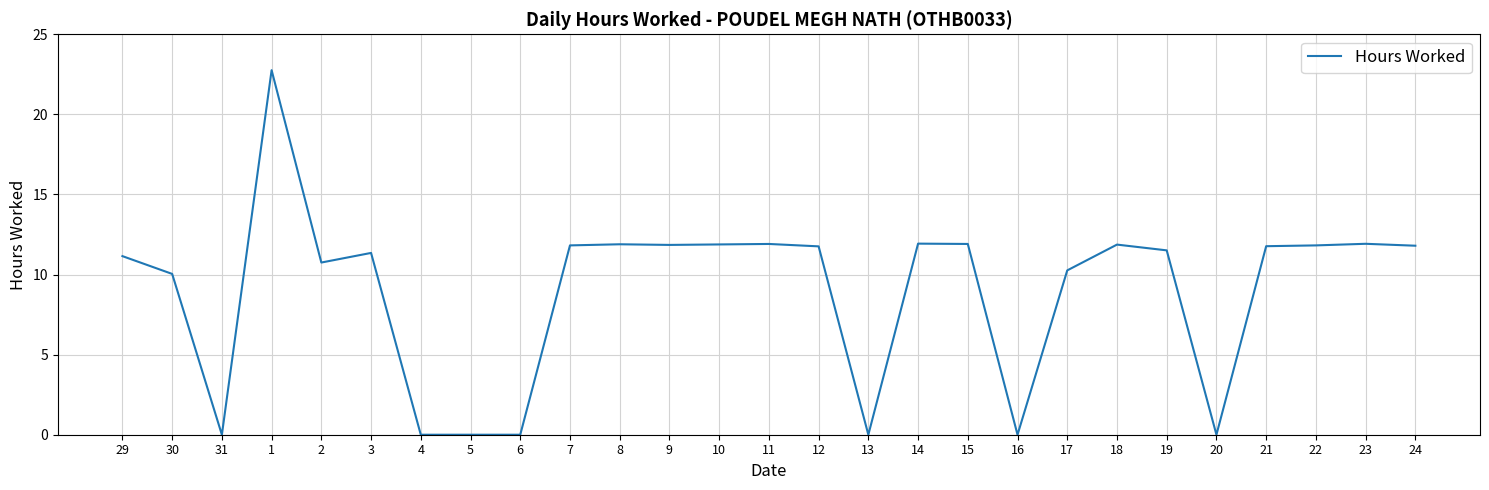

True or false: the data has more than 2 interior local peaks.

True